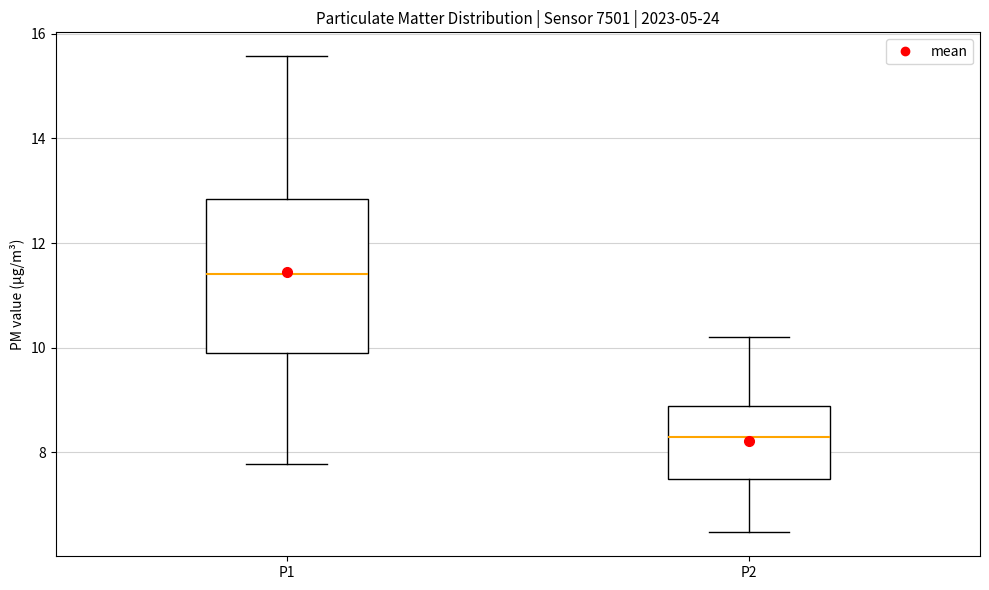

Where is the lower edge of the box for P2 on the y-axis? The values are not printed on the chart, so give them approximately, as read against the axis.

7.4